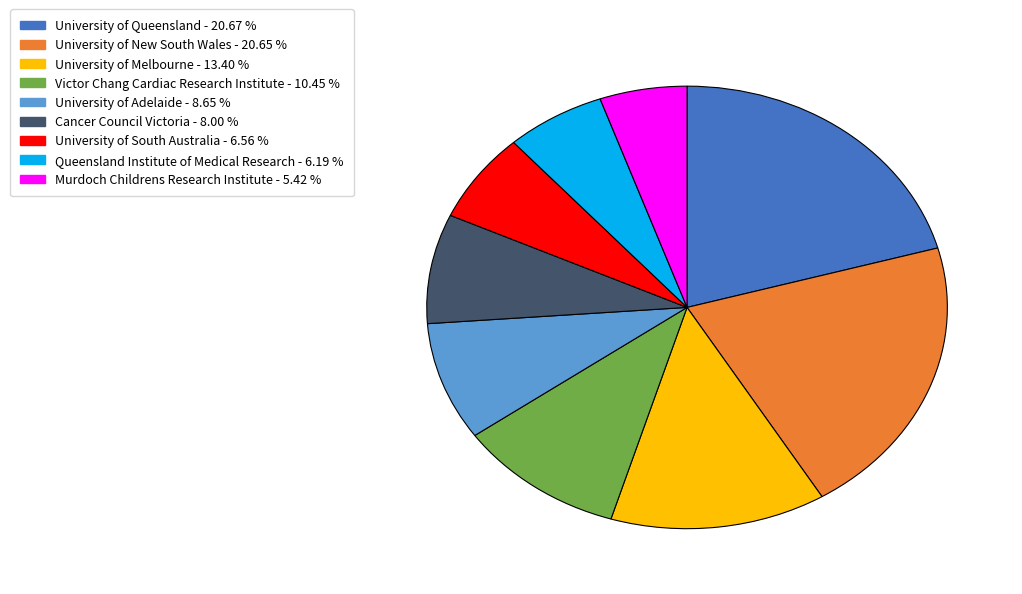

Is it true that University of Adelaide is 9% of the pie?

True